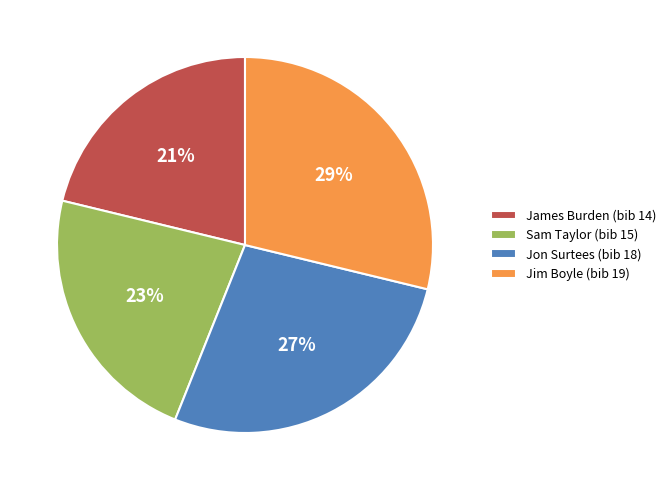

What is the smallest slice in the pie chart?

James Burden (bib 14)